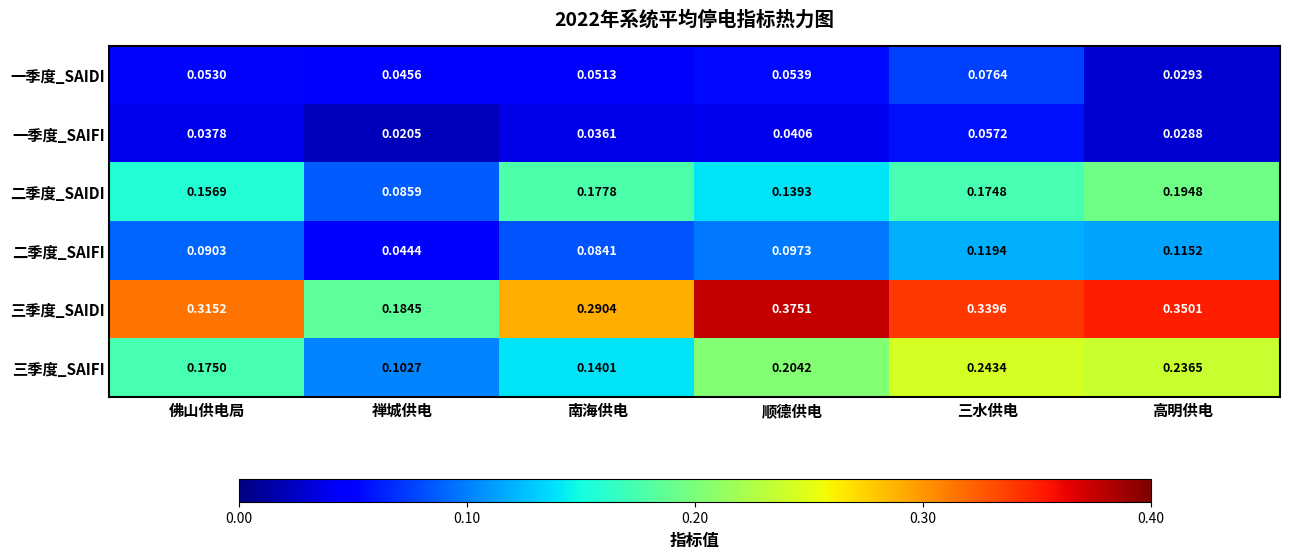

Which series has the largest total across all categories?

三季度_SAIDI